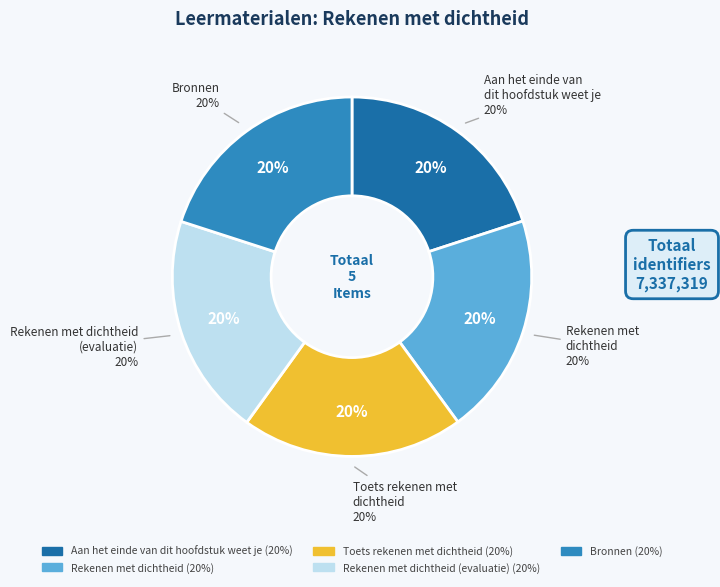

What is the ratio of the value at Bronnen to the value at Toets rekenen met
dichtheid?

1.0